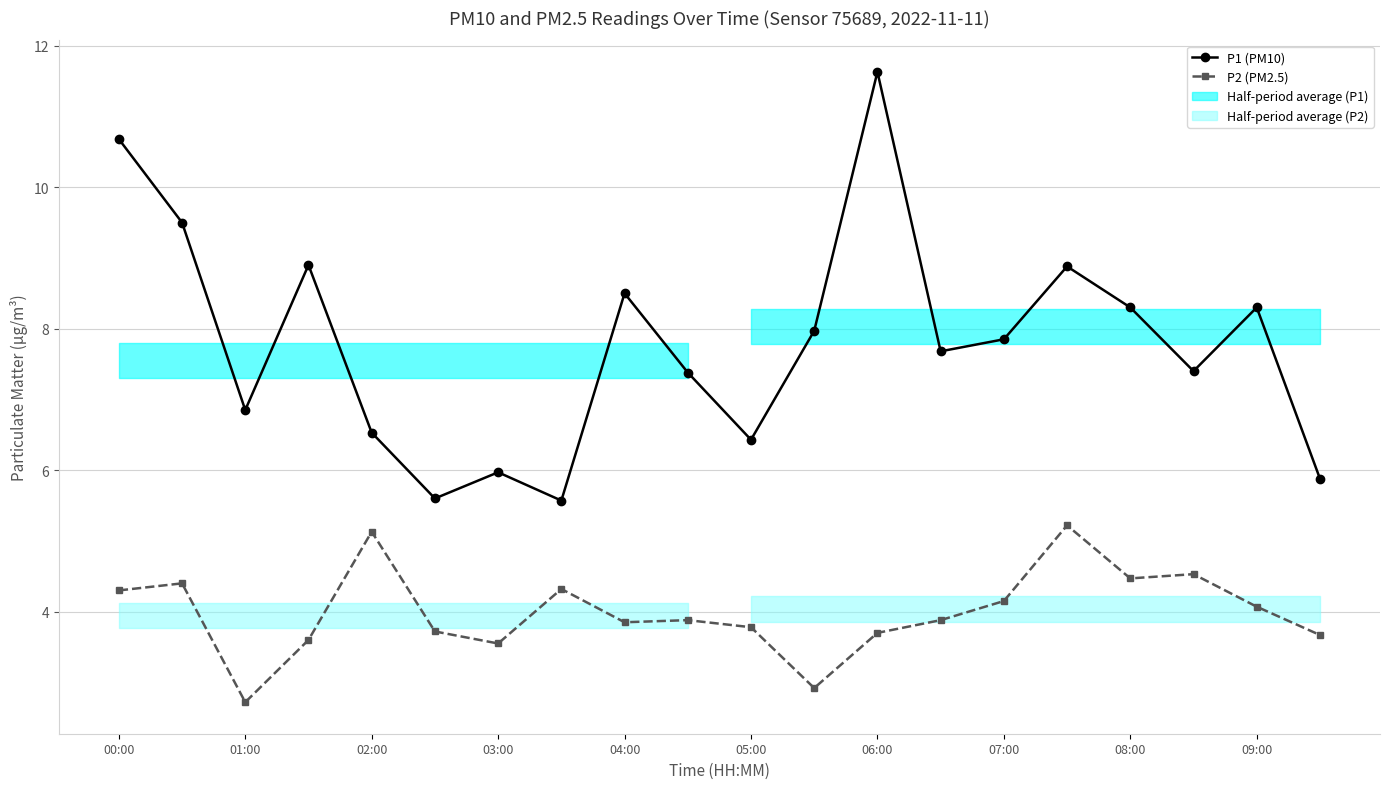

Is it true that P2 (PM2.5) equals 1.8 at 07:00?

False